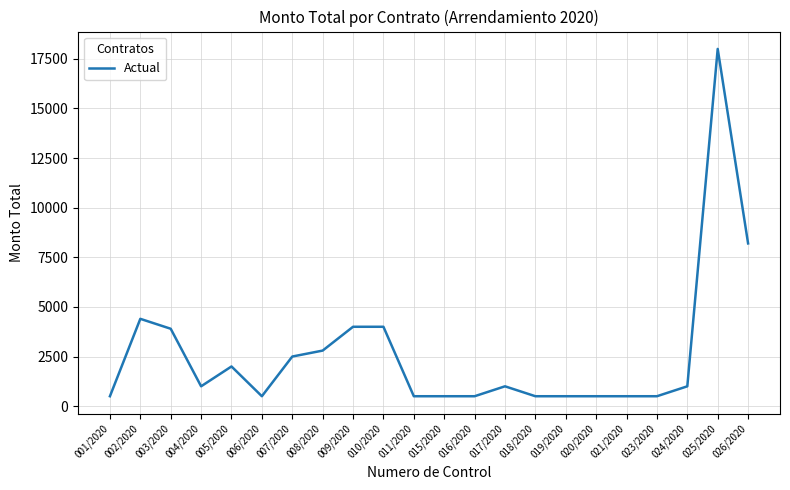

How many lines are shown in the chart?

1